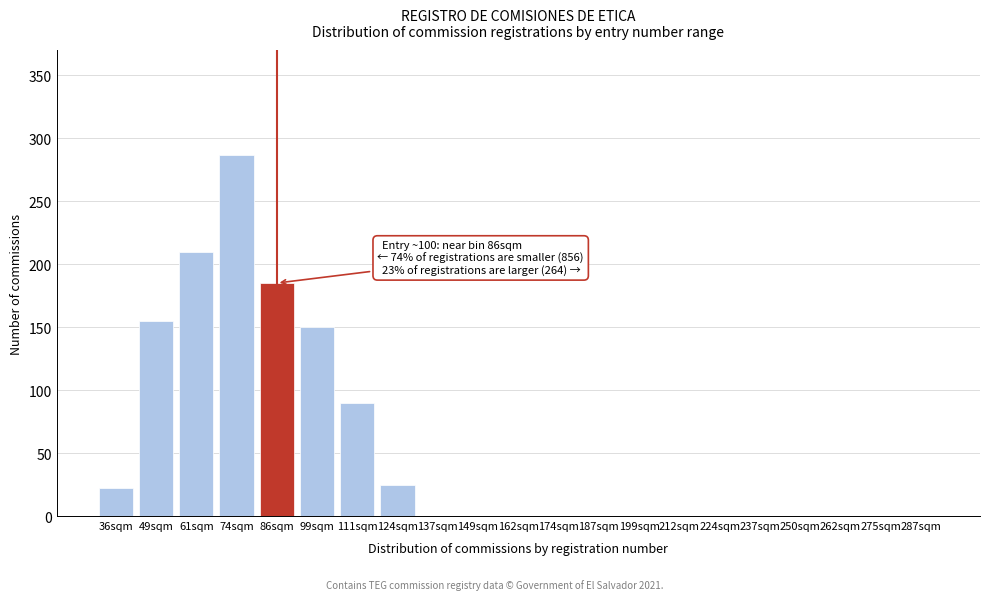

Reading right to left, transcribe all the data shown in this chart.

287sqm=0	275sqm=0	262sqm=0	250sqm=0	237sqm=0	224sqm=0	212sqm=0	199sqm=0	187sqm=0	174sqm=0	162sqm=0	149sqm=0	137sqm=0	124sqm=25	111sqm=90	99sqm=150	86sqm=185	74sqm=287	61sqm=210	49sqm=155	36sqm=22